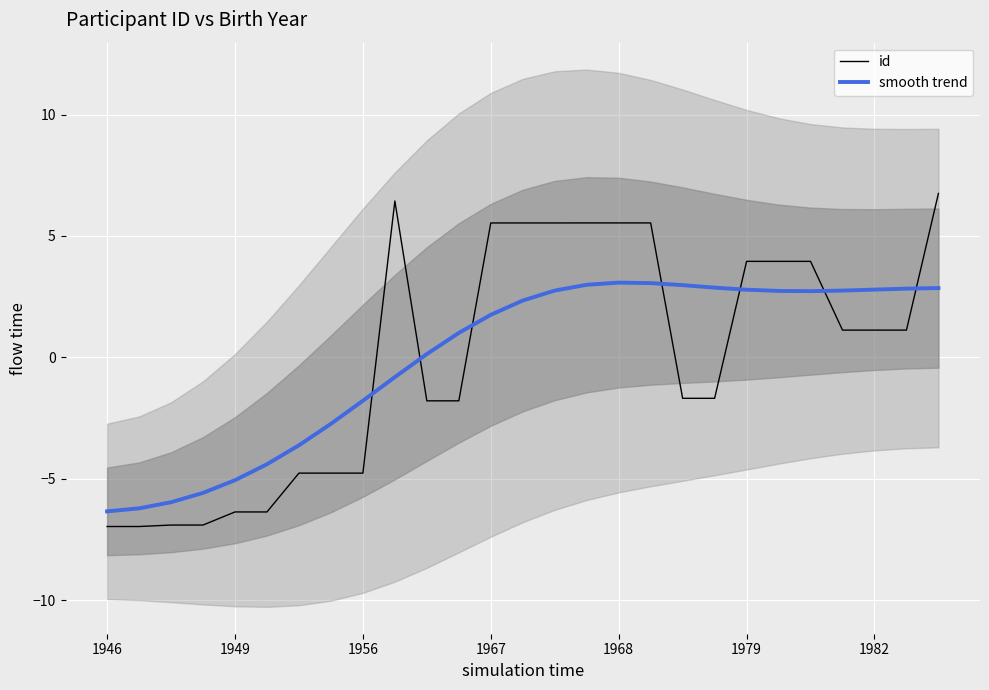

What is the greatest value displayed?

6.8